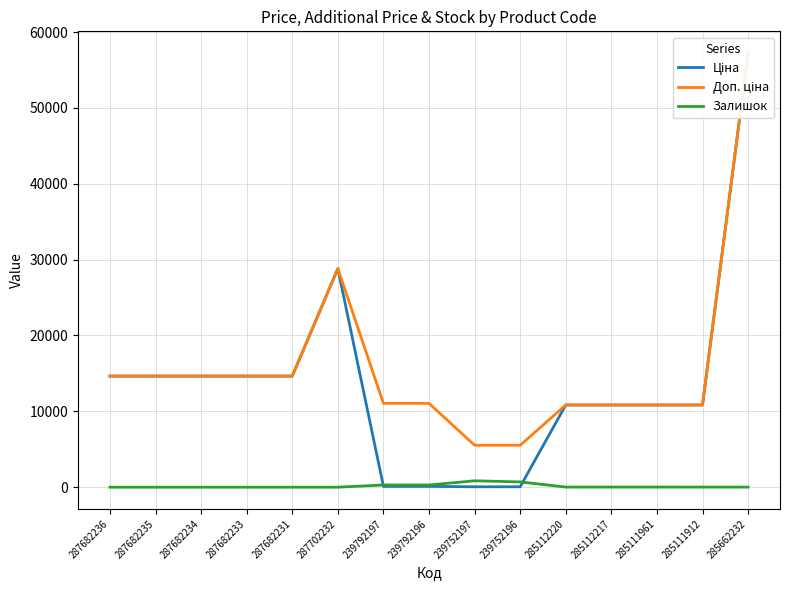

At which label does Ціна first exceed 10840?

287682236